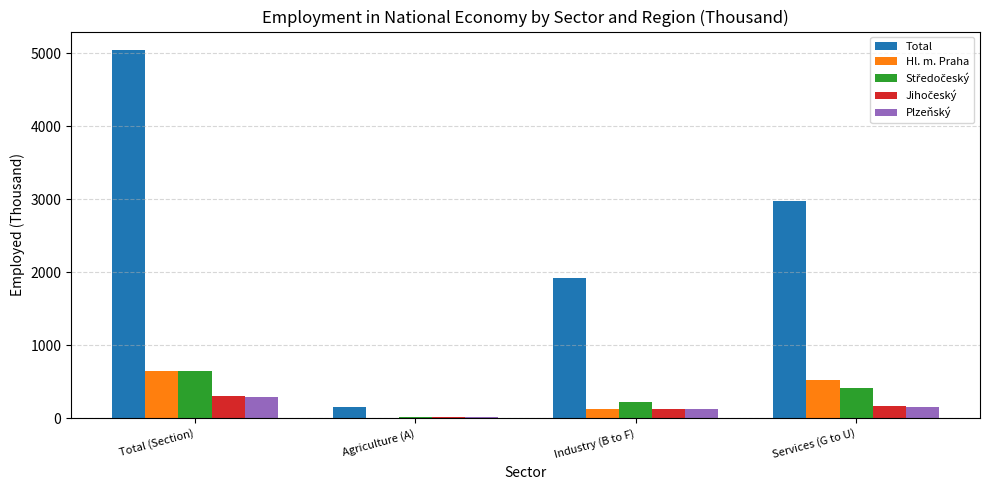

Where is Total nearest to the value 2594?

Services (G to U)